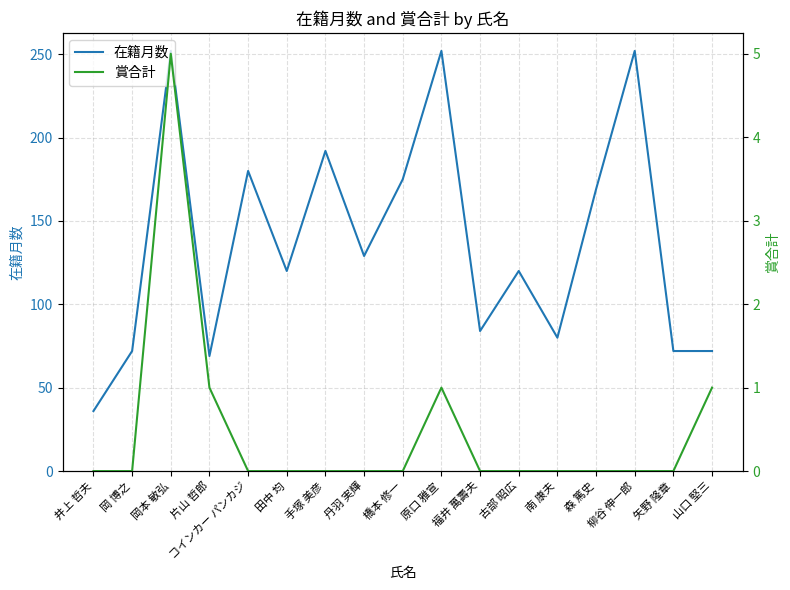

What is the difference between the highest and lowest values at 柳谷 伸一郎?

252